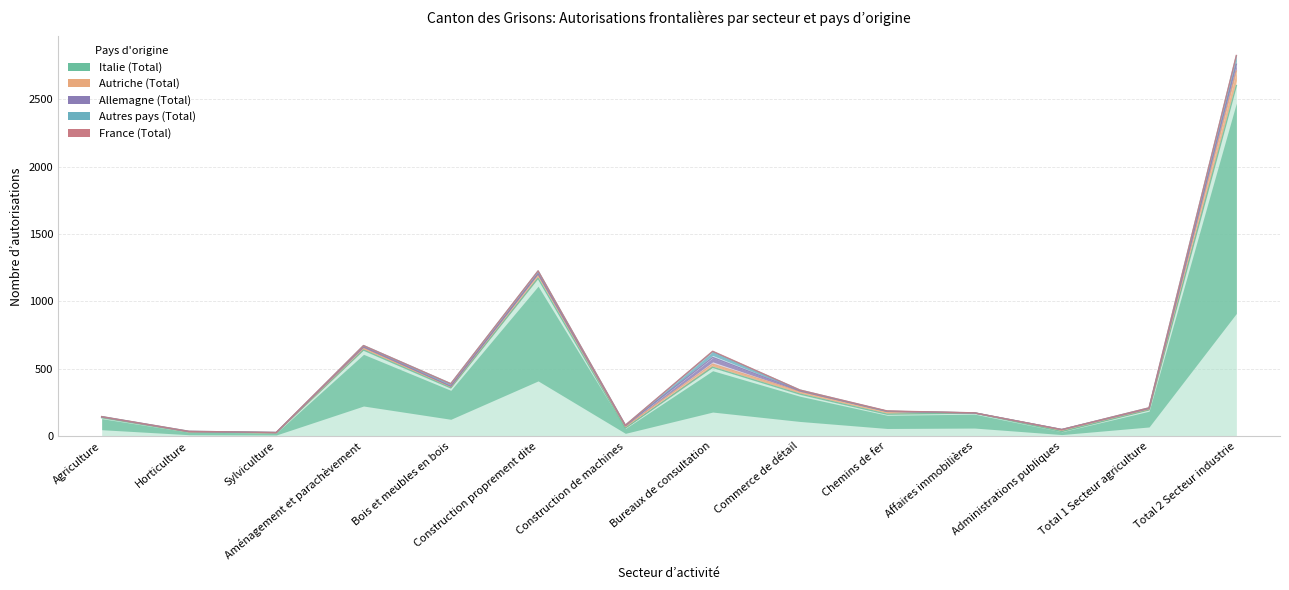

Rank the series at Sylviculture from lowest to highest value.

Autres pays (Total), France (Total), Autriche (Total), Allemagne (Total), Italie (Total)